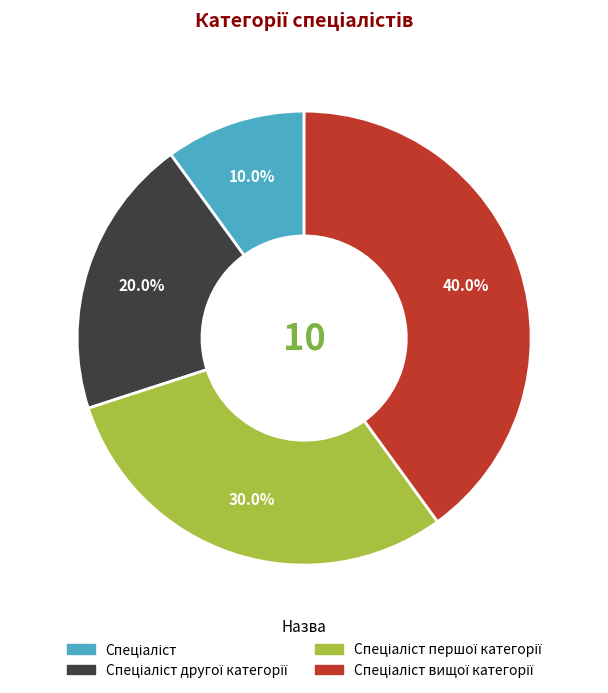

Is there a majority slice in this chart?

No